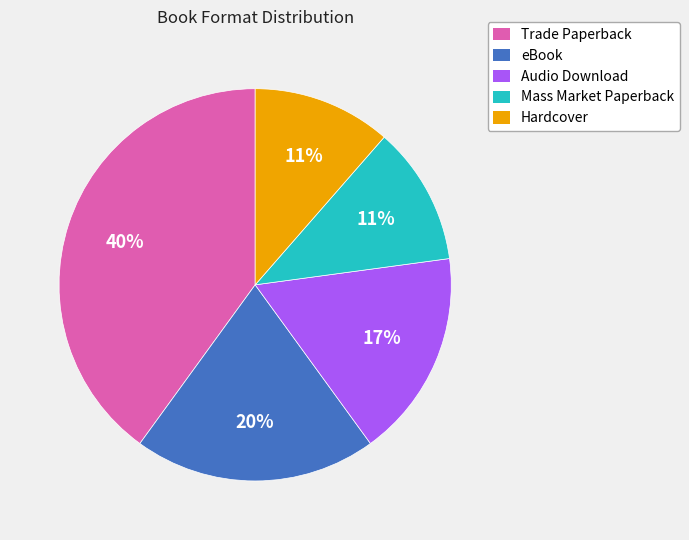

To the nearest percent, what is the average slice percentage?

20%